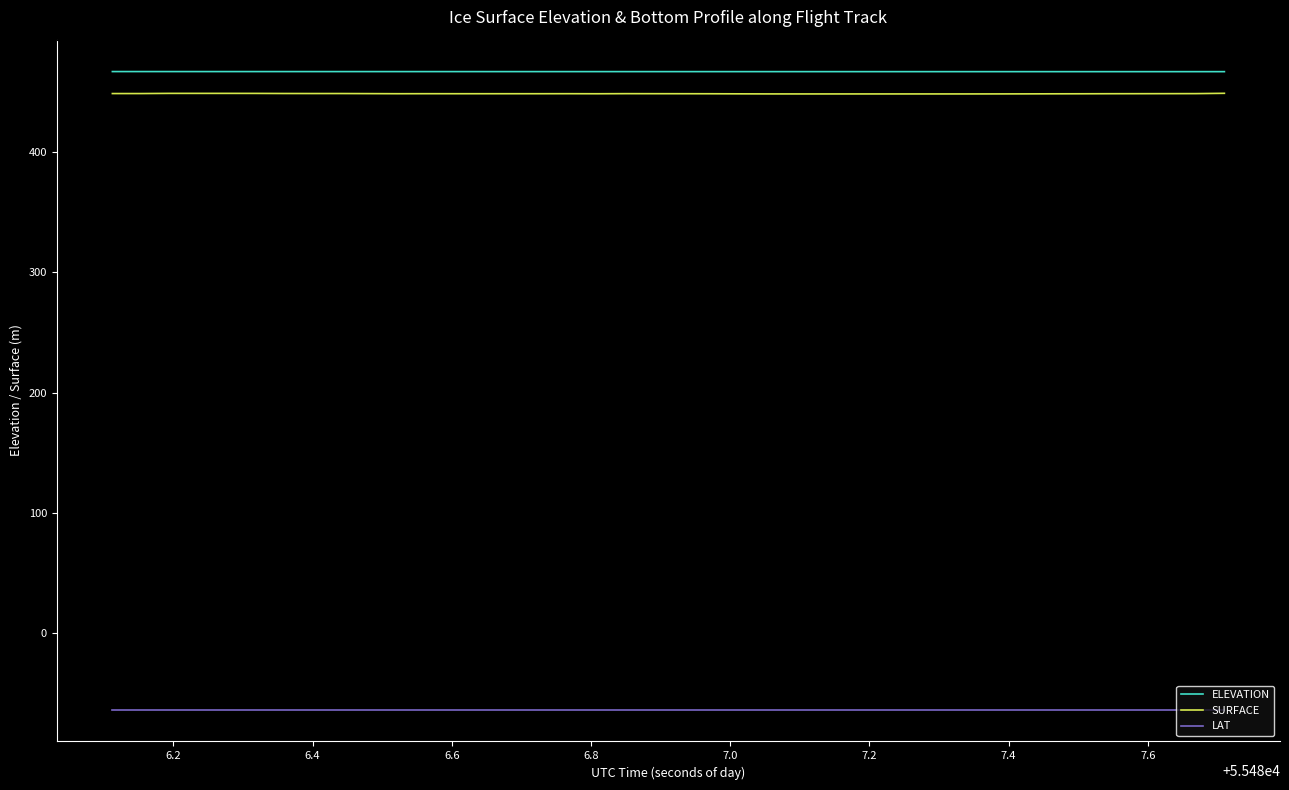

Does the chart display data point markers on the line(s)?

No